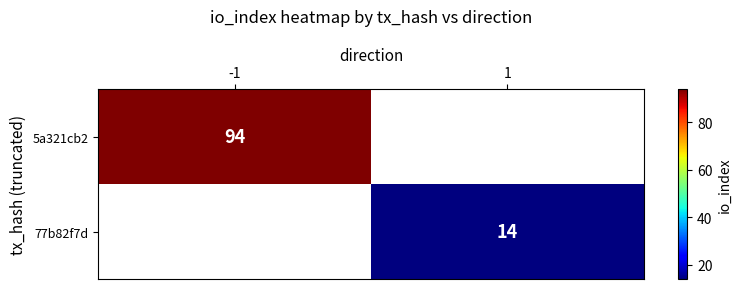

Is it true that 77b82f7d equals 14 at 1?

True